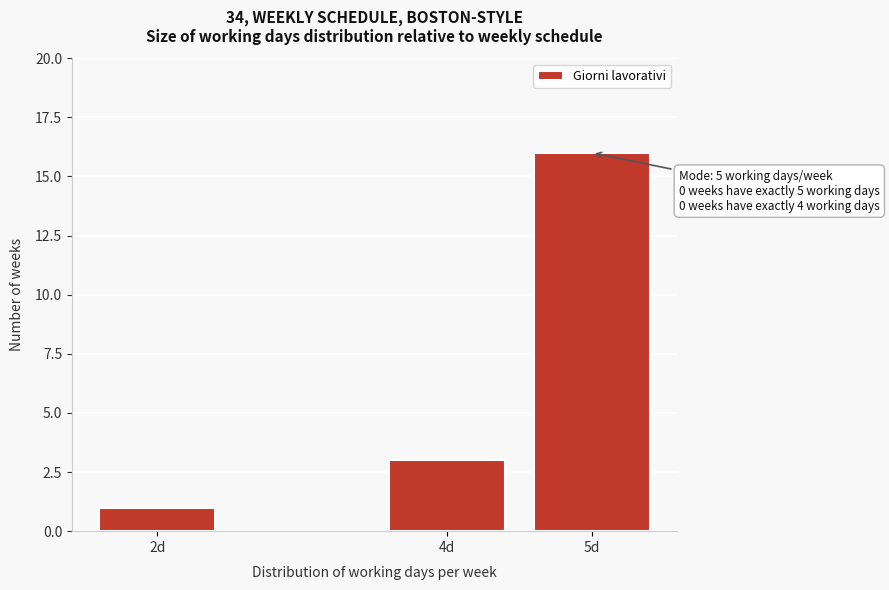

Reading left to right, what are all the values shown in this chart?

2d=1	4d=3	5d=16